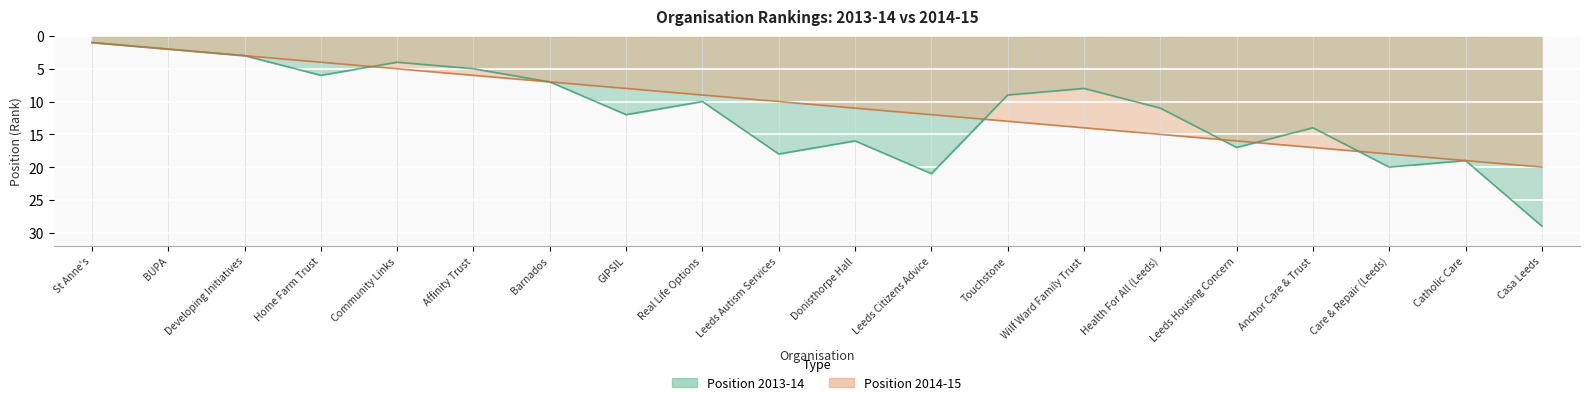

Which has a higher value, BUPA or Leeds Autism Services?

Leeds Autism Services